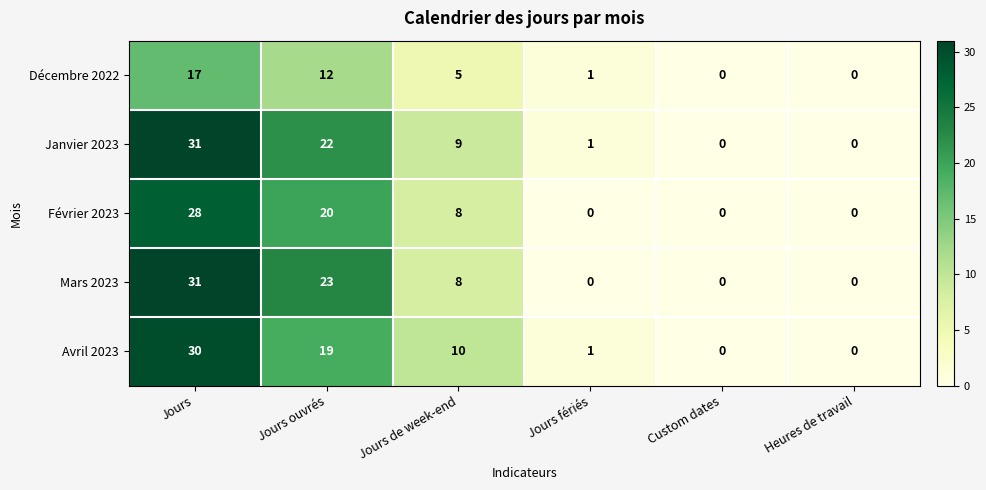

How many positive values does the Décembre 2022 series have?

4